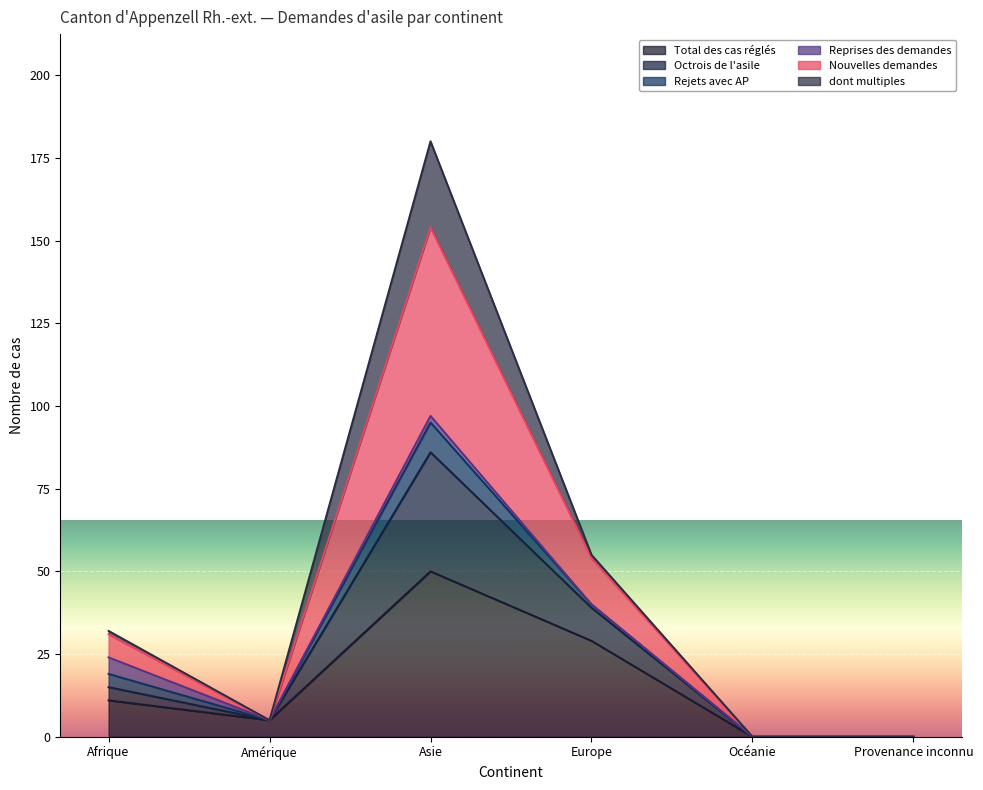

What is the highest value of the Total des cas réglés series?

50